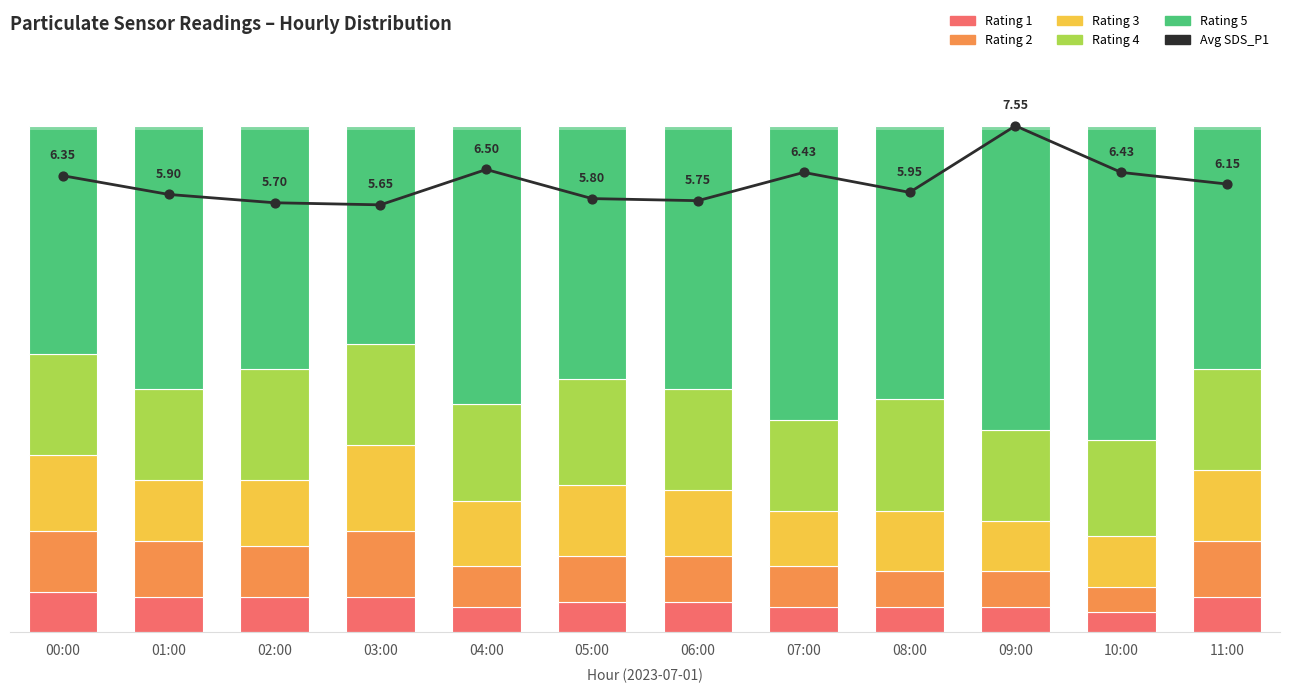

Is the value of Avg SDS_P1 at 01:00 greater than the value of Rating 1 at 04:00?

Yes